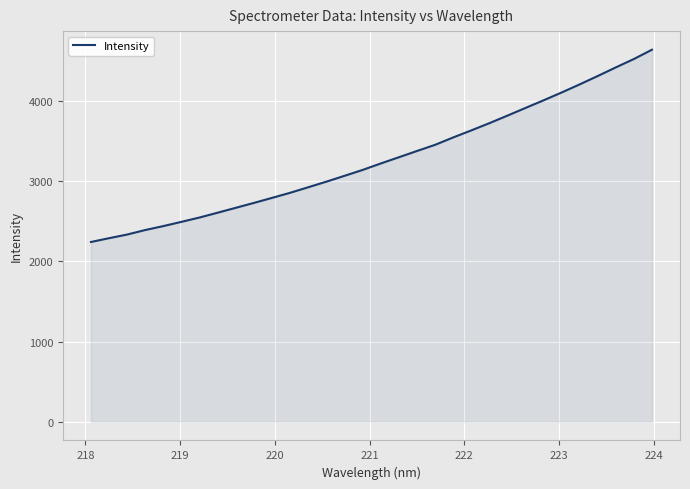

What is the difference between the maximum and second lowest values?

2350.2